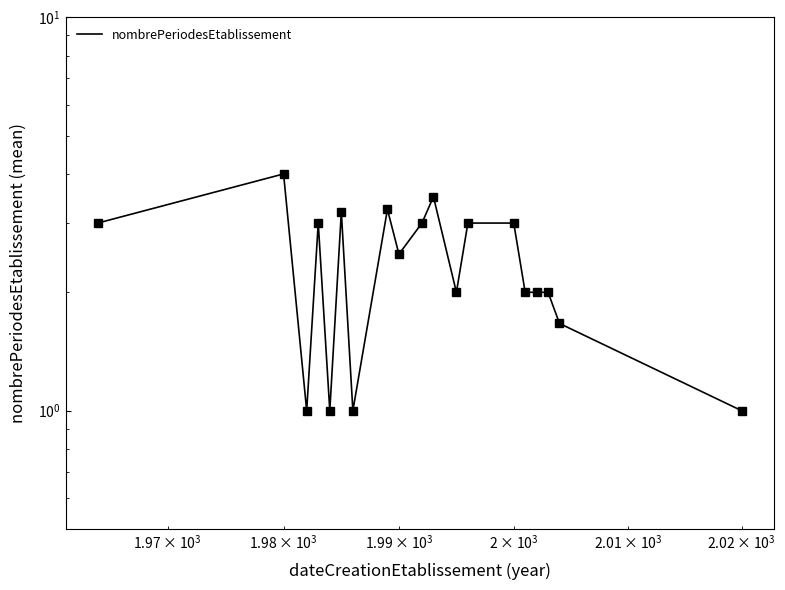

The value at 10 is 1.2. True or false?

False